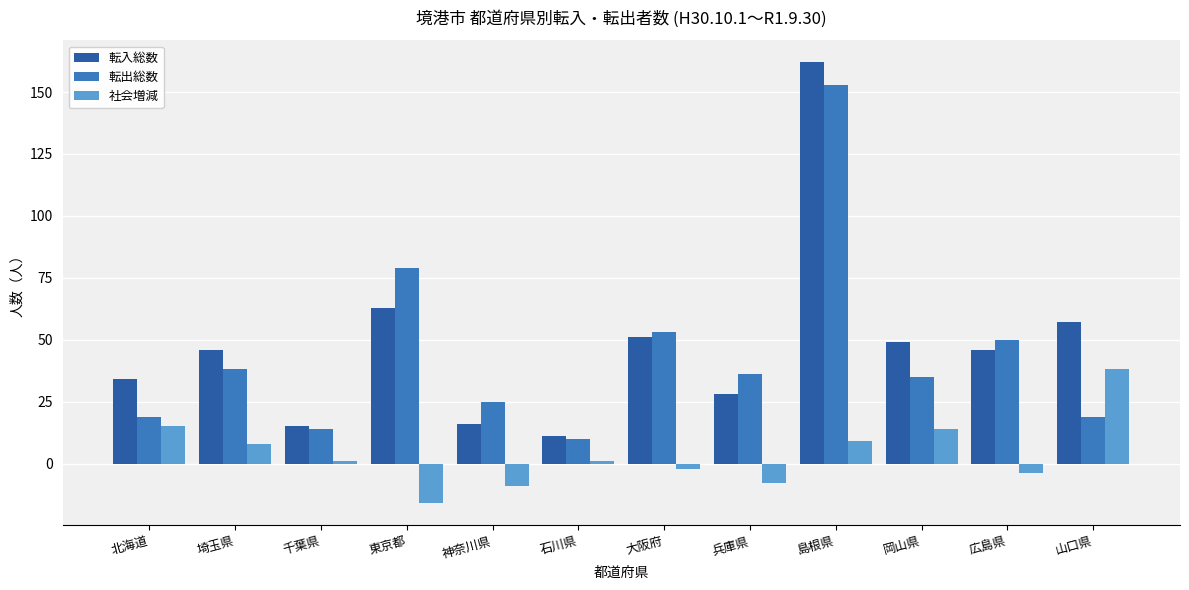

What position from the left is 千葉県?

3